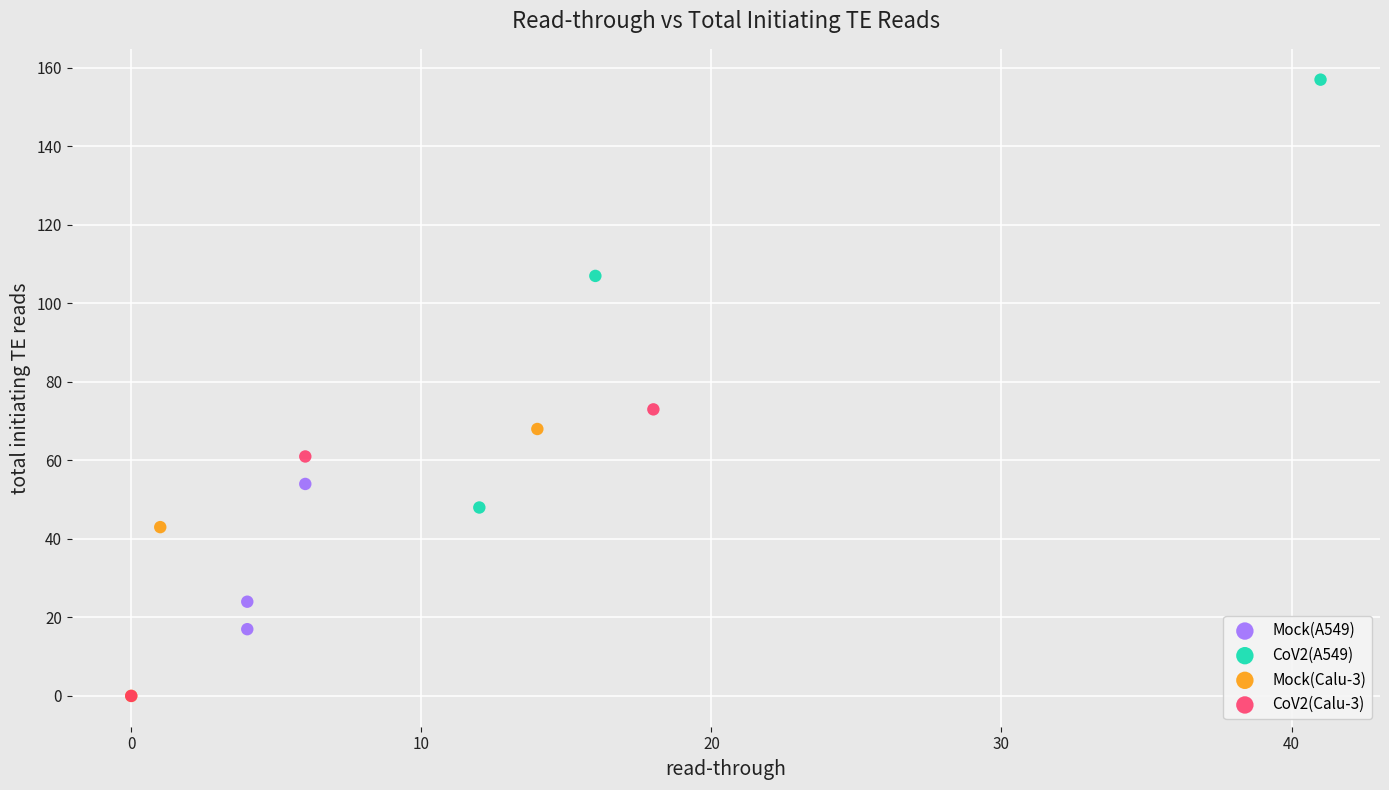

Which series has the largest Y range (max minus min)?

CoV2(A549)